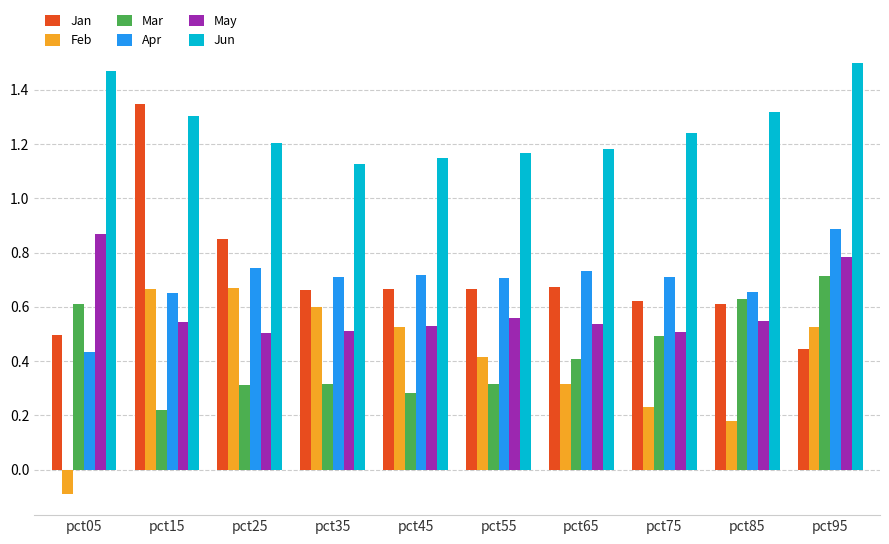

What is the total value across all series at pct25?

4.3